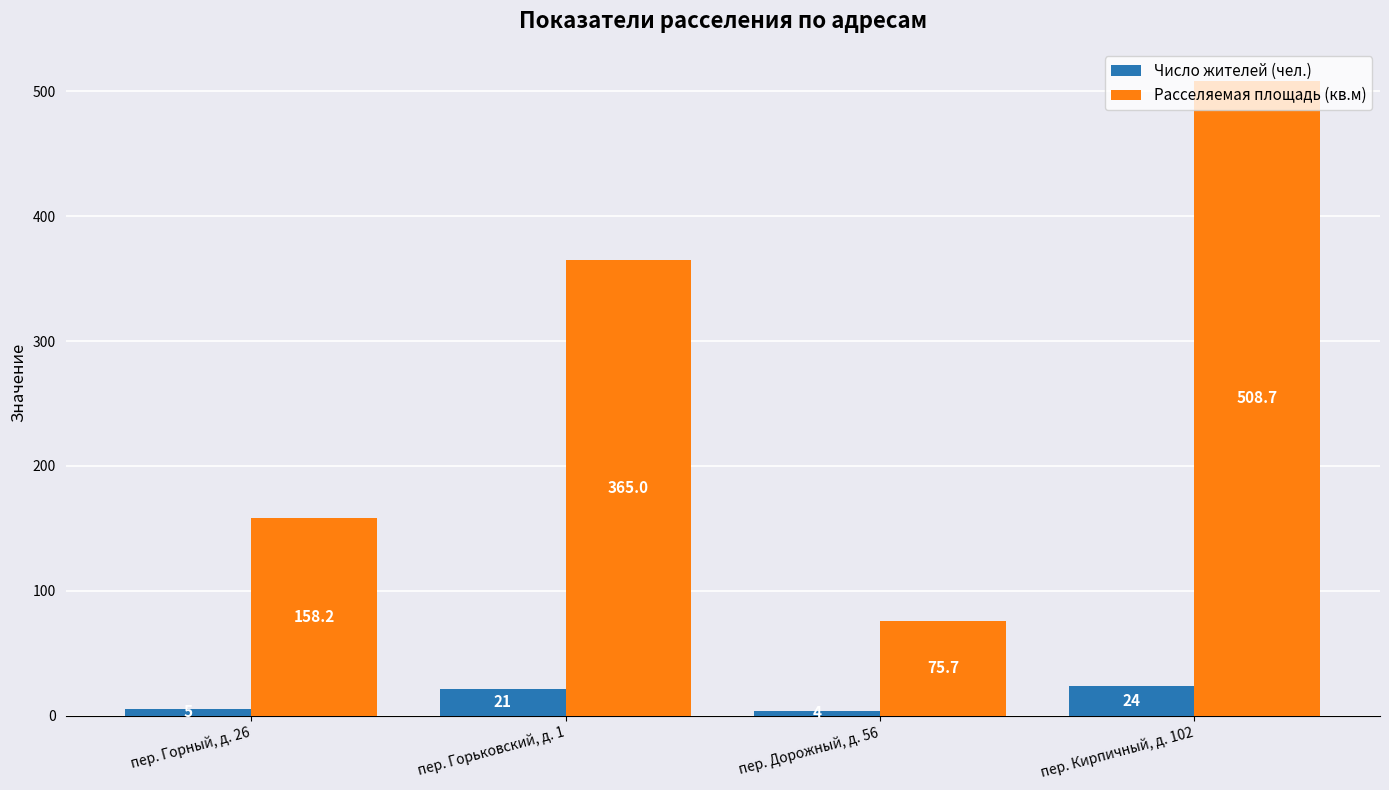

True or false: Число жителей (чел.) has a value of 21.0 at пер. Горьковский, д. 1.

True